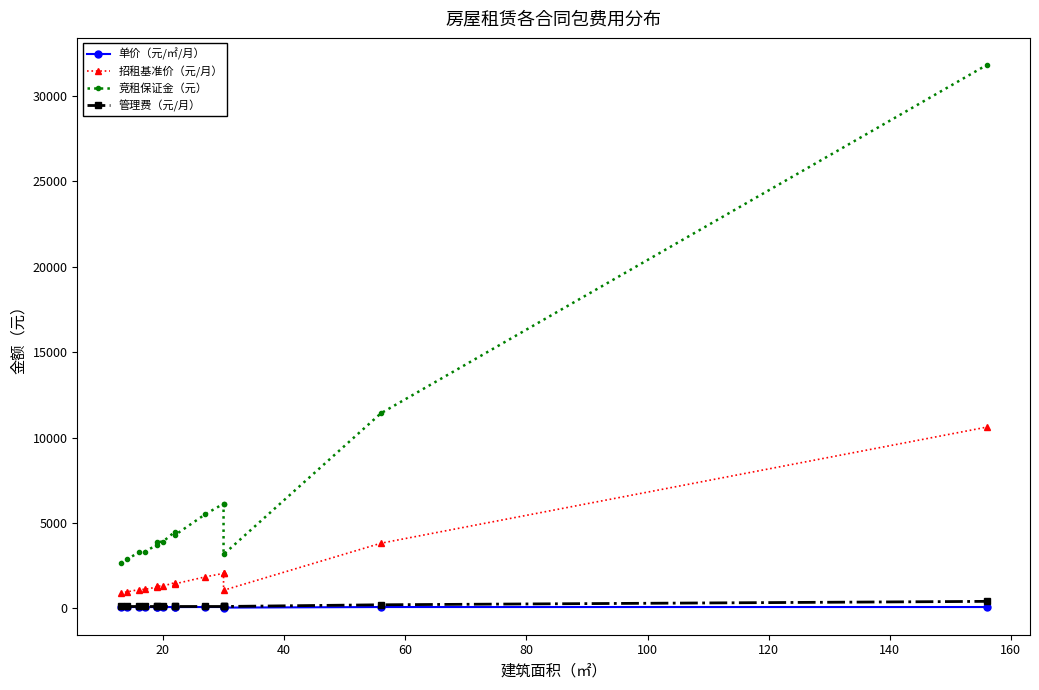

True or false: 单价（元/㎡/月） and 管理费（元/月） intersect in this chart.

False